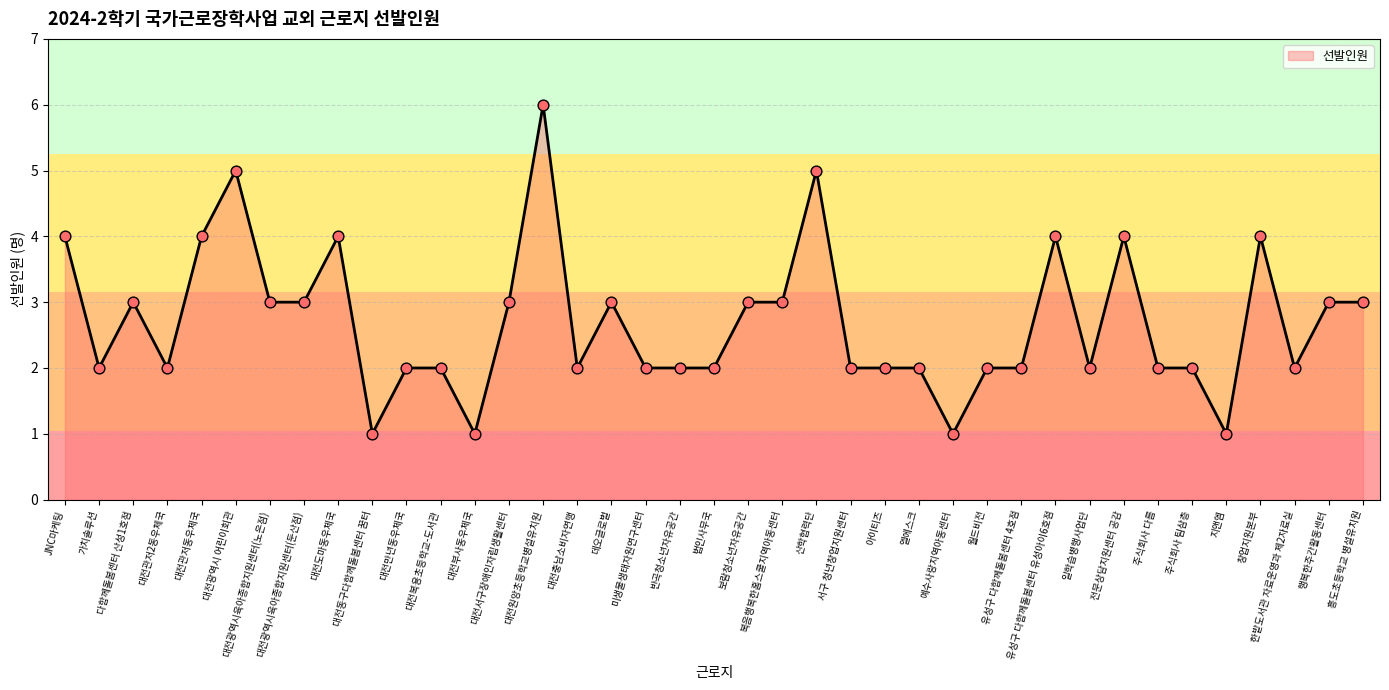

What is the ratio of the value at 대전복용초등학교-도서관 to the value at 엘에스크?

1.0